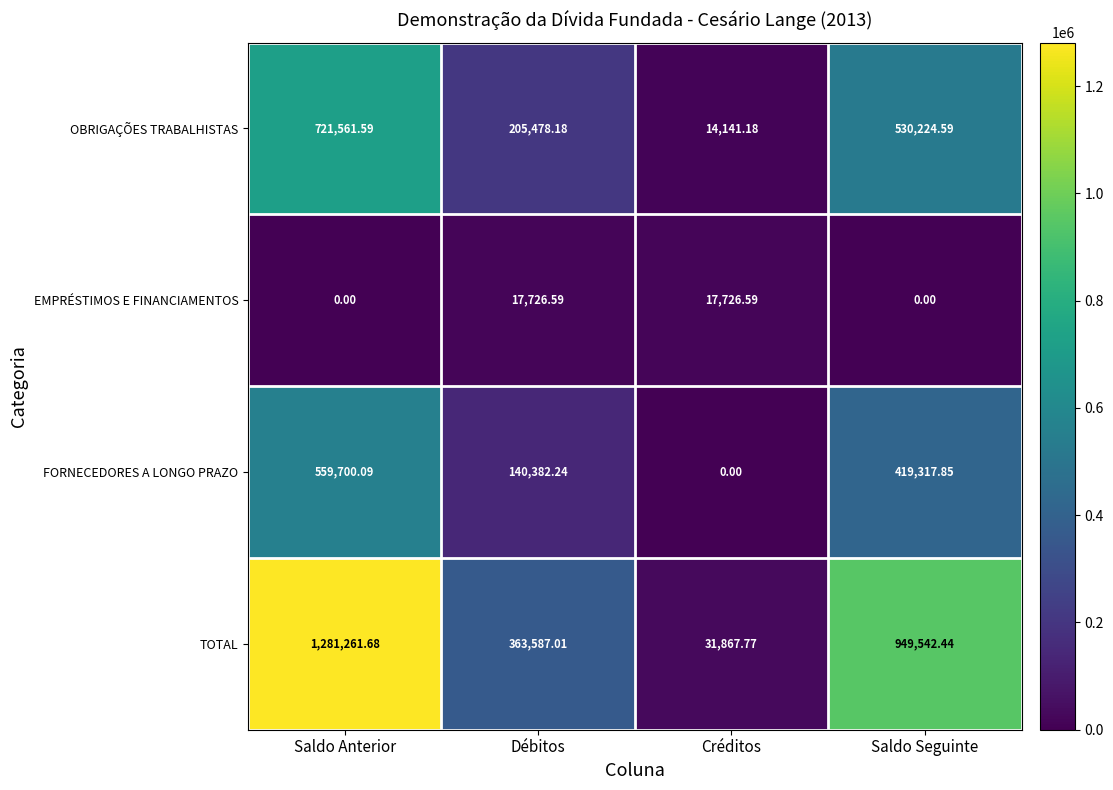

Which series has the largest total across all categories?

TOTAL